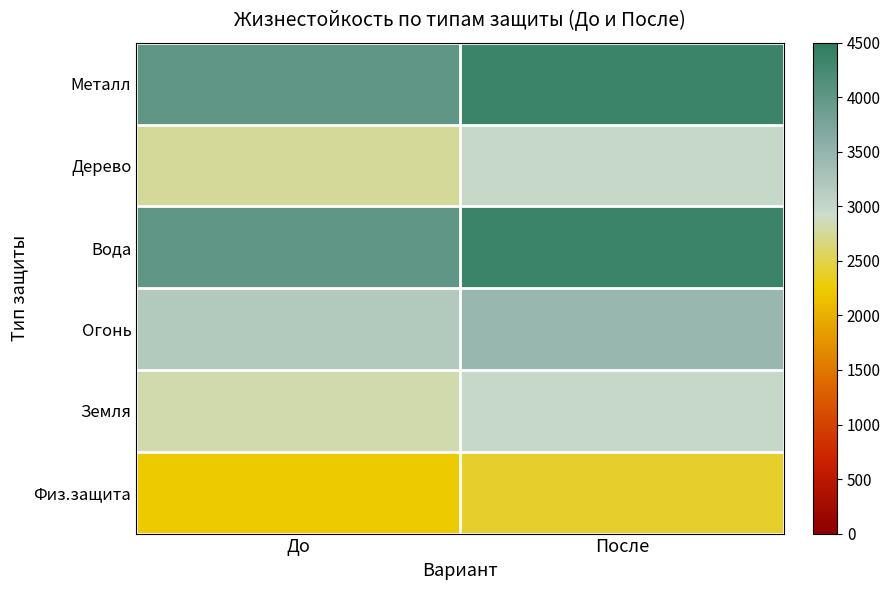

What is the difference between the highest and lowest values at После?

1937.4